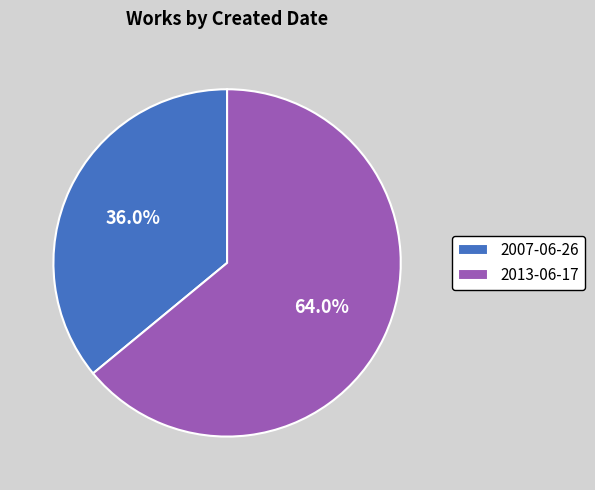

True or false: 2007-06-26 accounts for 46% of the total.

False